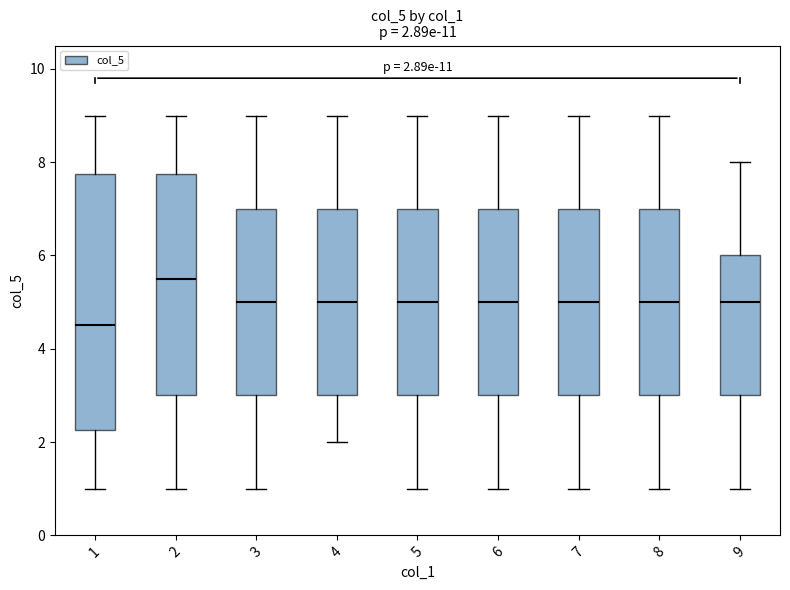

Comparing the boxes themselves (not the whiskers), which one is the tallest?

1